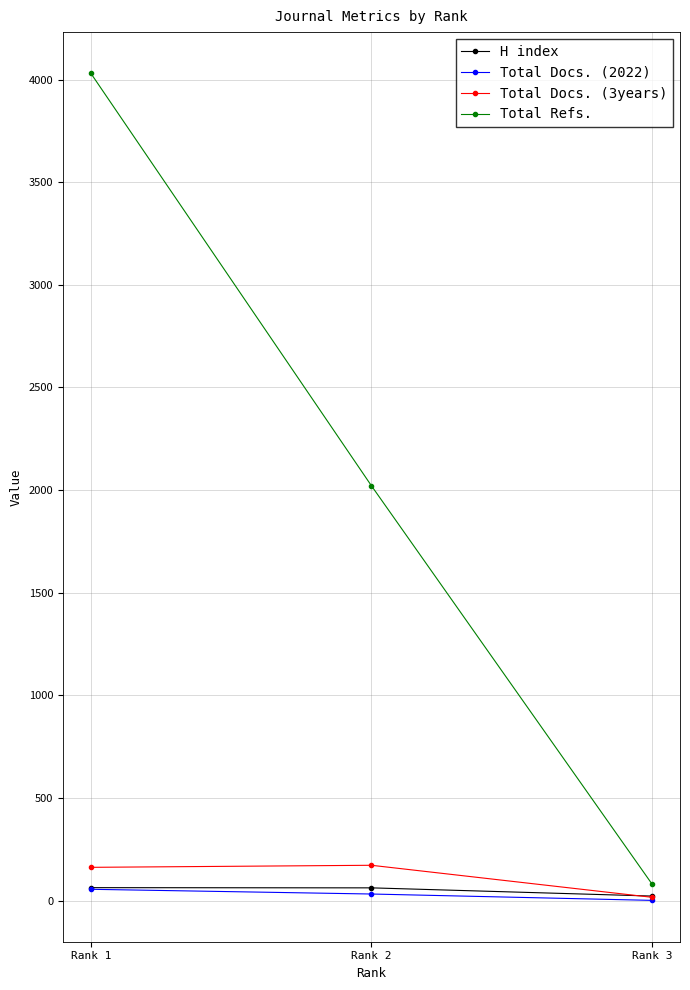

Which series has the largest total across all categories?

Total Refs.